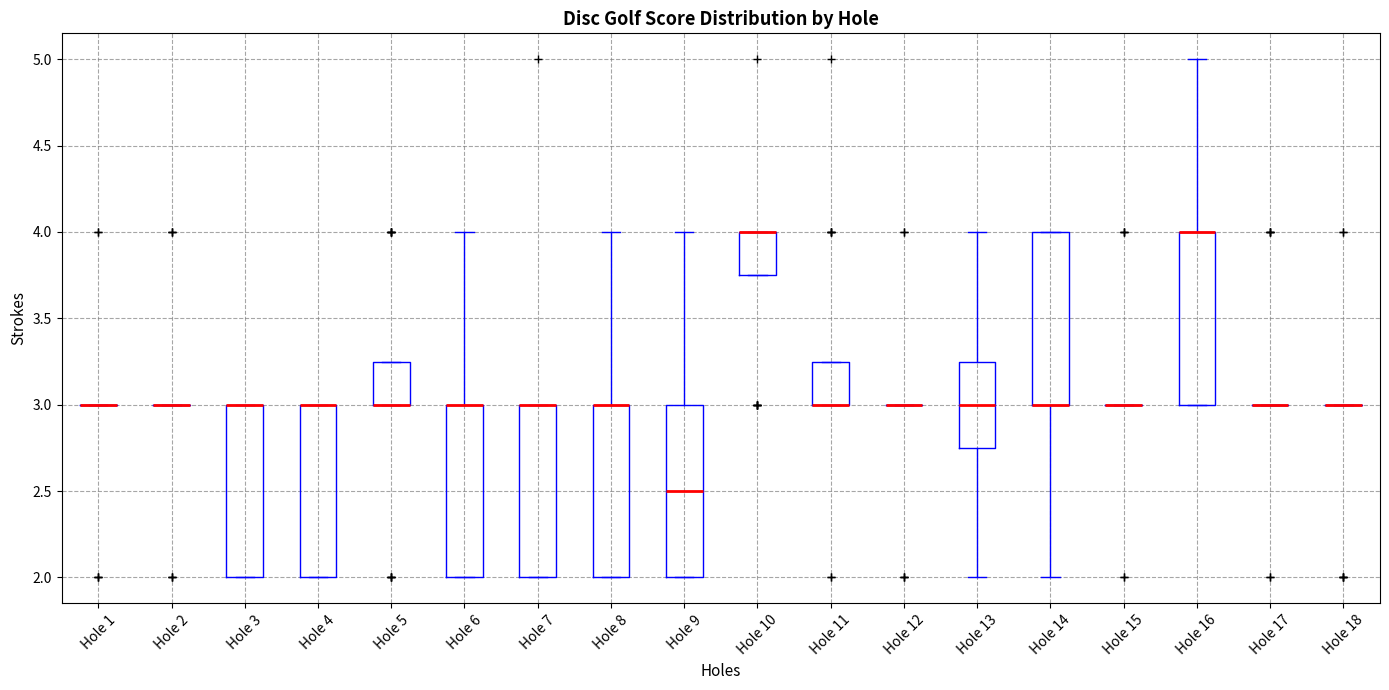

Reading left to right, read every box against the y-axis: the position of its median line, the range the box covers, and the ends of its whiskers. The values are not printed on the chart, so give them approximately, as read against the axis.

Hole 1: box collapsed to a line at 3.00, whiskers 3.00 to 3.00
Hole 2: box collapsed to a line at 3.00, whiskers 3.00 to 3.00
Hole 3: median 3.00 (drawn on the box's upper edge), box 2.00 to 3.00, whiskers 2.00 to 3.00
Hole 4: median 3.00 (drawn on the box's upper edge), box 2.00 to 3.00, whiskers 2.00 to 3.00
Hole 5: median 3.00 (drawn on the box's lower edge), box 3.00 to 3.25, whiskers 3.00 to 3.25
Hole 6: median 3.00 (drawn on the box's upper edge), box 2.00 to 3.00, whiskers 2.00 to 4.00
Hole 7: median 3.00 (drawn on the box's upper edge), box 2.00 to 3.00, whiskers 2.00 to 3.00
Hole 8: median 3.00 (drawn on the box's upper edge), box 2.00 to 3.00, whiskers 2.00 to 4.00
Hole 9: median 2.50, box 2.00 to 3.00, whiskers 2.00 to 4.00
Hole 10: median 4.00 (drawn on the box's upper edge), box 3.75 to 4.00, whiskers 3.75 to 4.00
Hole 11: median 3.00 (drawn on the box's lower edge), box 3.00 to 3.25, whiskers 3.00 to 3.25
Hole 12: box collapsed to a line at 3.00, whiskers 3.00 to 3.00
Hole 13: median 3.00, box 2.75 to 3.25, whiskers 2.00 to 4.00
Hole 14: median 3.00 (drawn on the box's lower edge), box 3.00 to 4.00, whiskers 2.00 to 4.00
Hole 15: box collapsed to a line at 3.00, whiskers 3.00 to 3.00
Hole 16: median 4.00 (drawn on the box's upper edge), box 3.00 to 4.00, whiskers 3.00 to 5.00
Hole 17: box collapsed to a line at 3.00, whiskers 3.00 to 3.00
Hole 18: box collapsed to a line at 3.00, whiskers 3.00 to 3.00